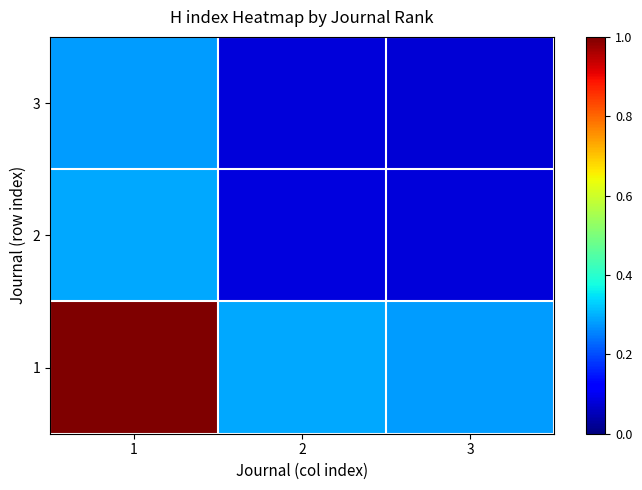

Reading left to right, transcribe all the data shown in this chart.

1: 1=1.0	2=0.3	3=0.3
2: 1=0.3	2=0.1	3=0.1
3: 1=0.3	2=0.1	3=0.1